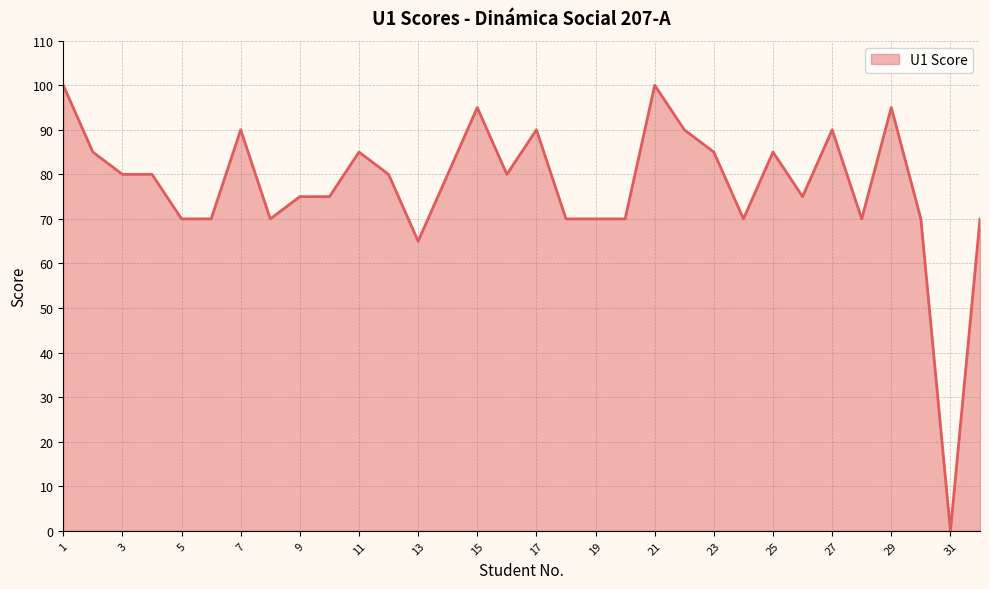

What is the difference between the maximum and minimum values?

100